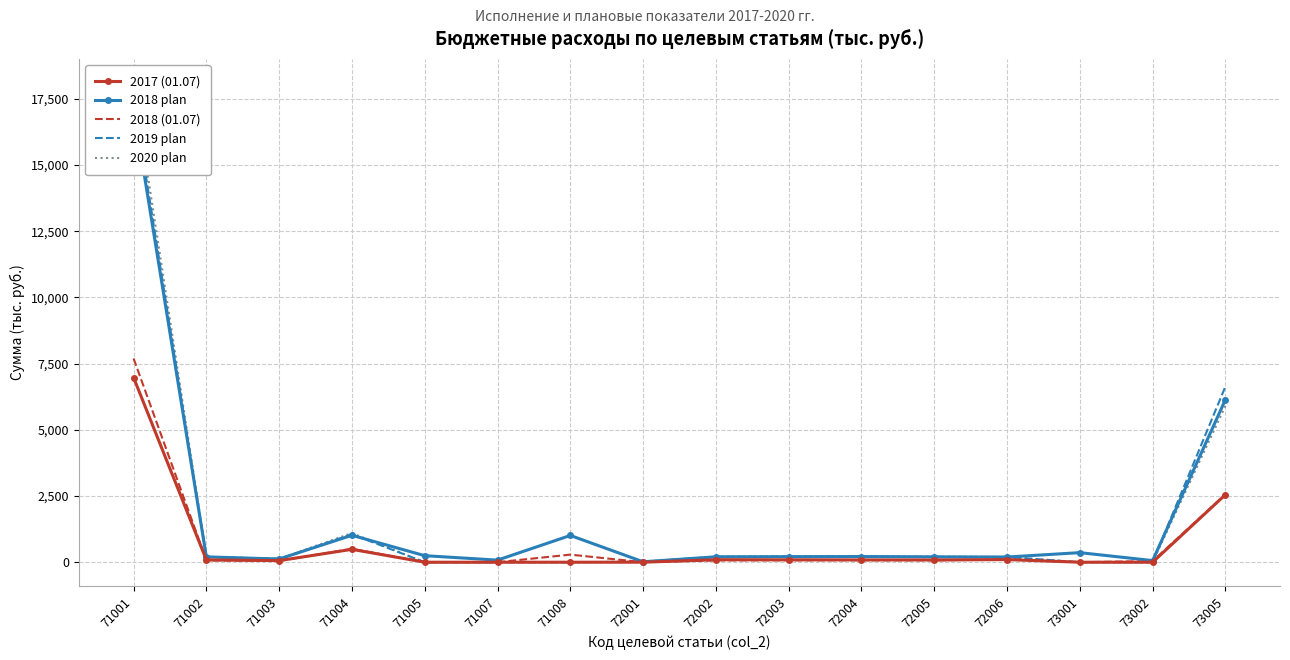

What is the spread (max minus min) of values at 73002?

61.6